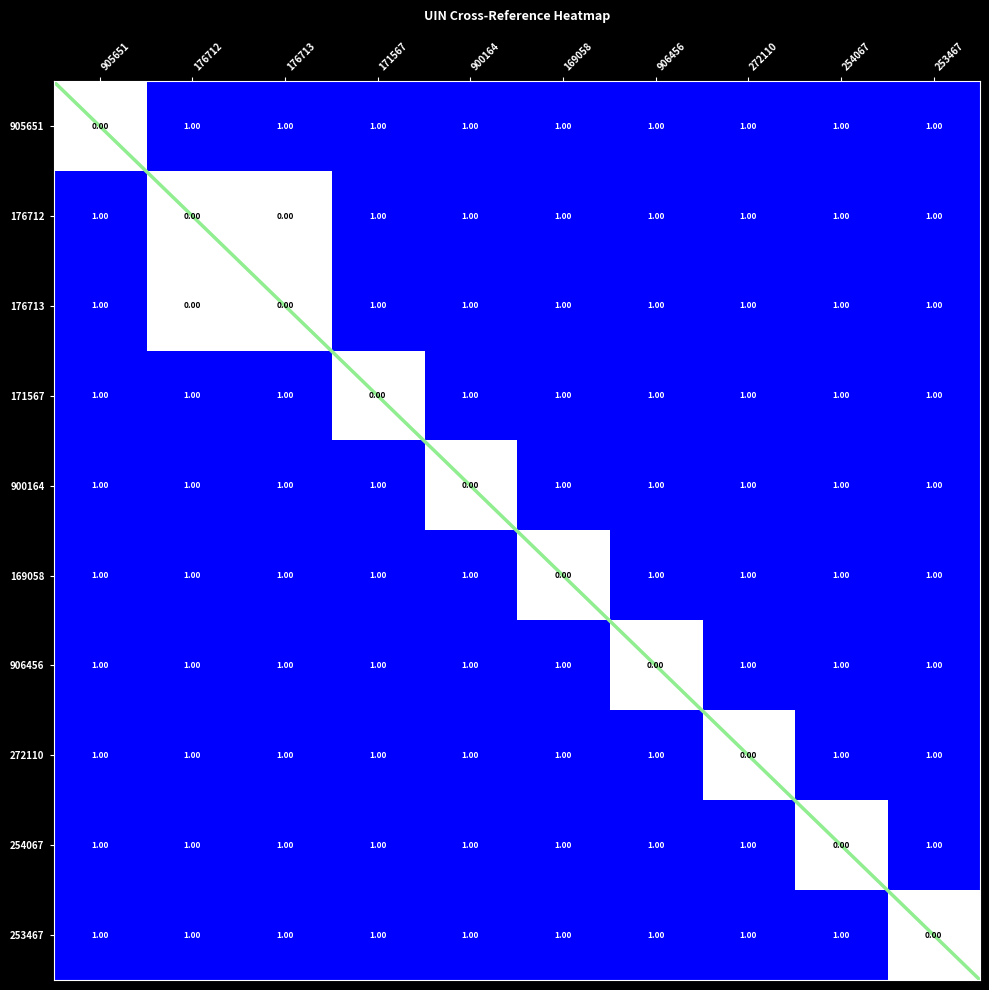

Between 272110 and 176713, which is larger?

272110